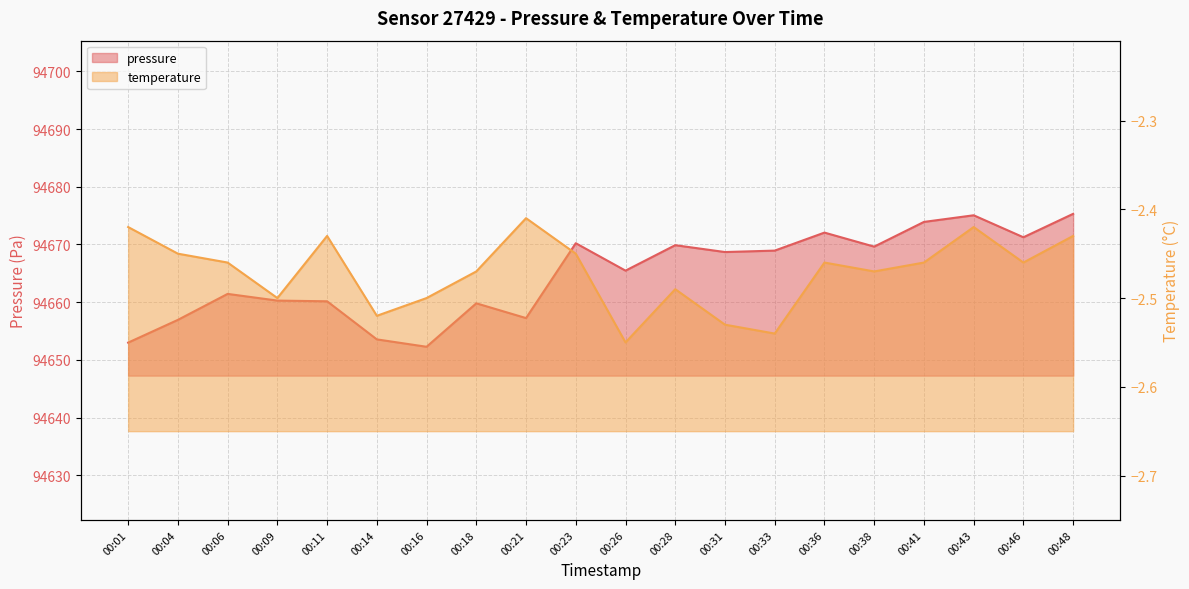

Is it true that temperature equals -4.2 at 00:11?

False